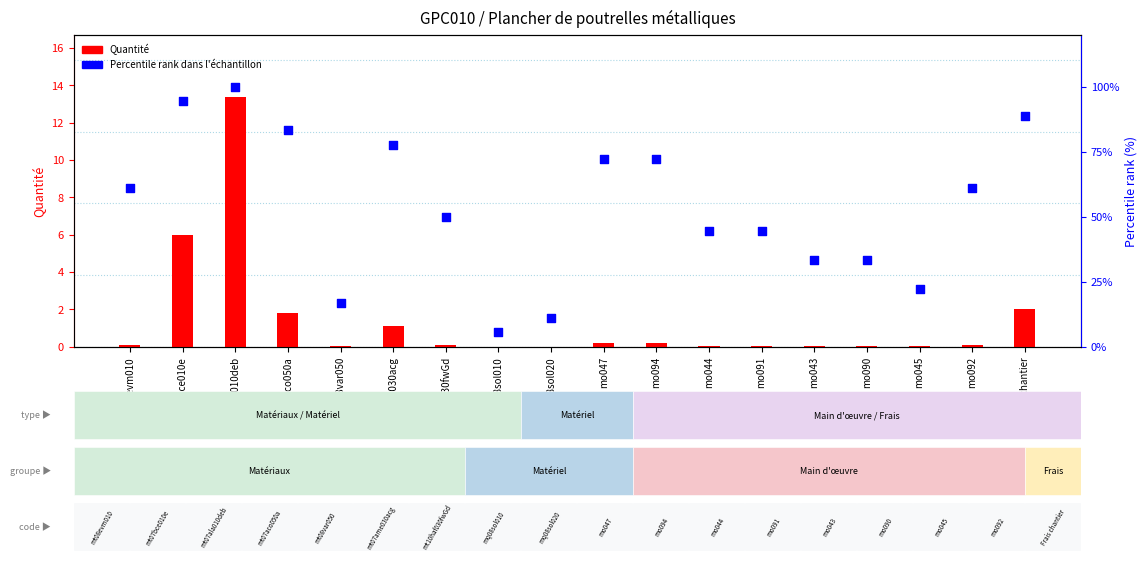

Is the value of Quantité at mt07ala010deb greater than the value of Percentile rank at mo092?

No